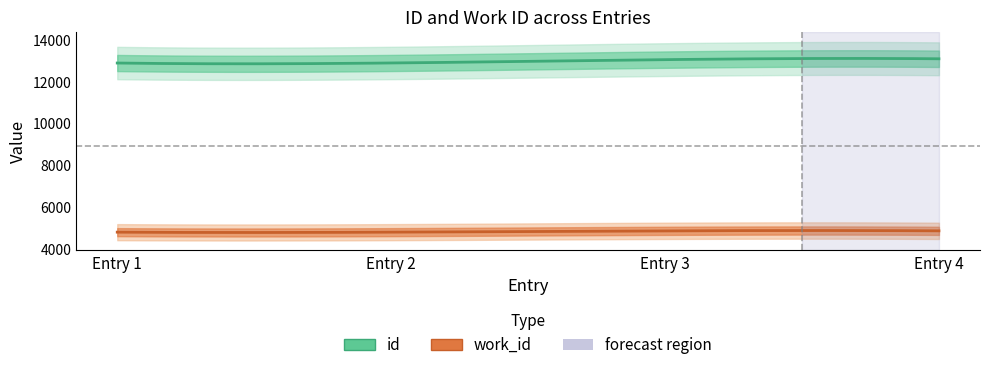

Is it true that id equals 3155 at 2003-10-23?

False